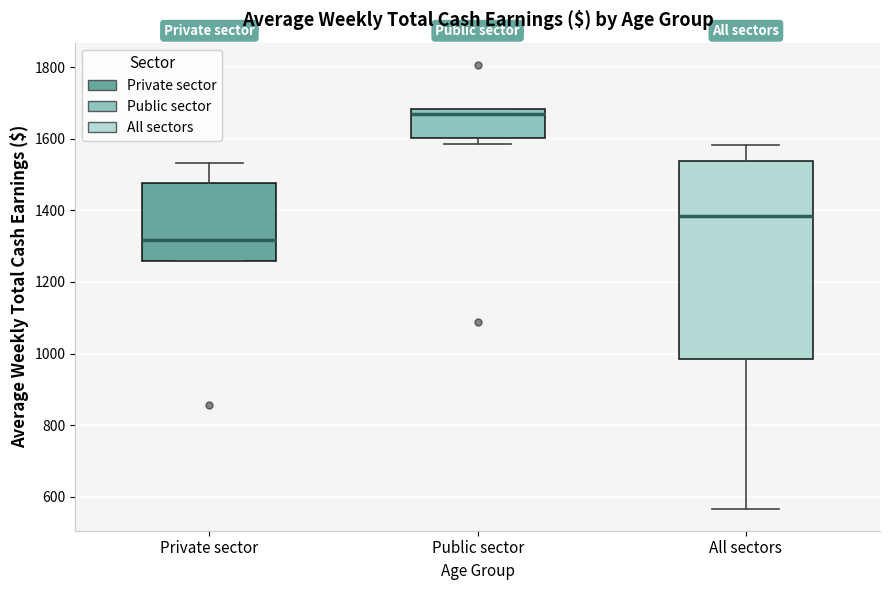

Which box's median line is the lowest?

Private sector